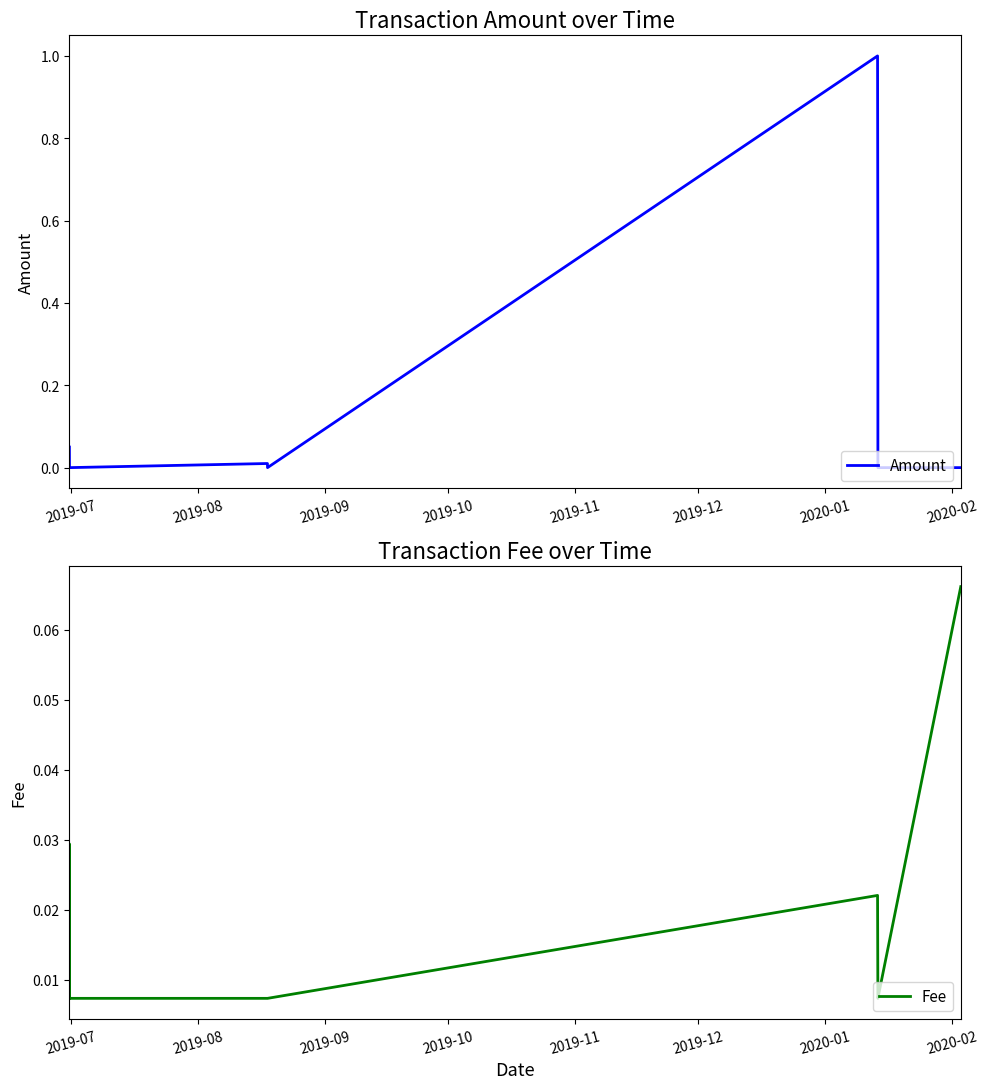

At which label is Amount closest to 0?

2019-08